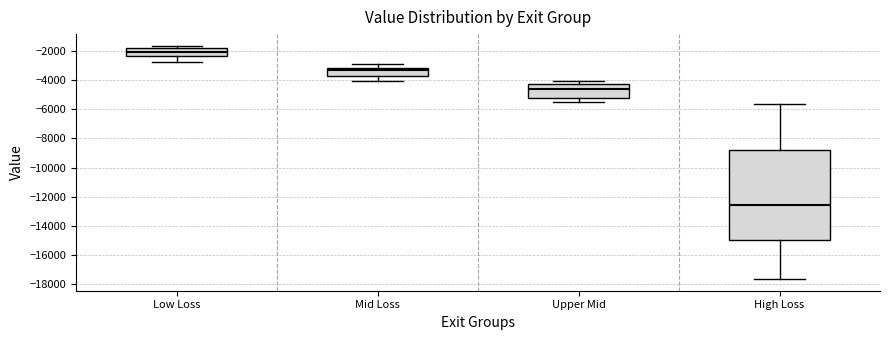

Comparing the boxes themselves (not the whiskers), which one is the tallest?

High Loss